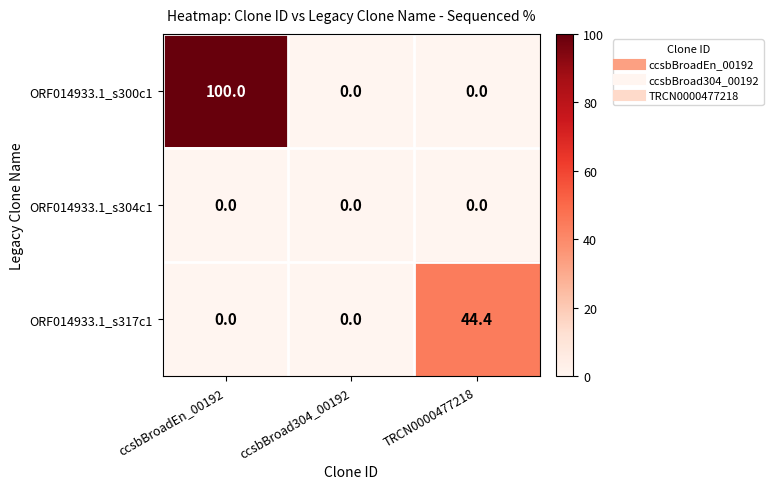

At how many categories does at least one series exceed 18?

2